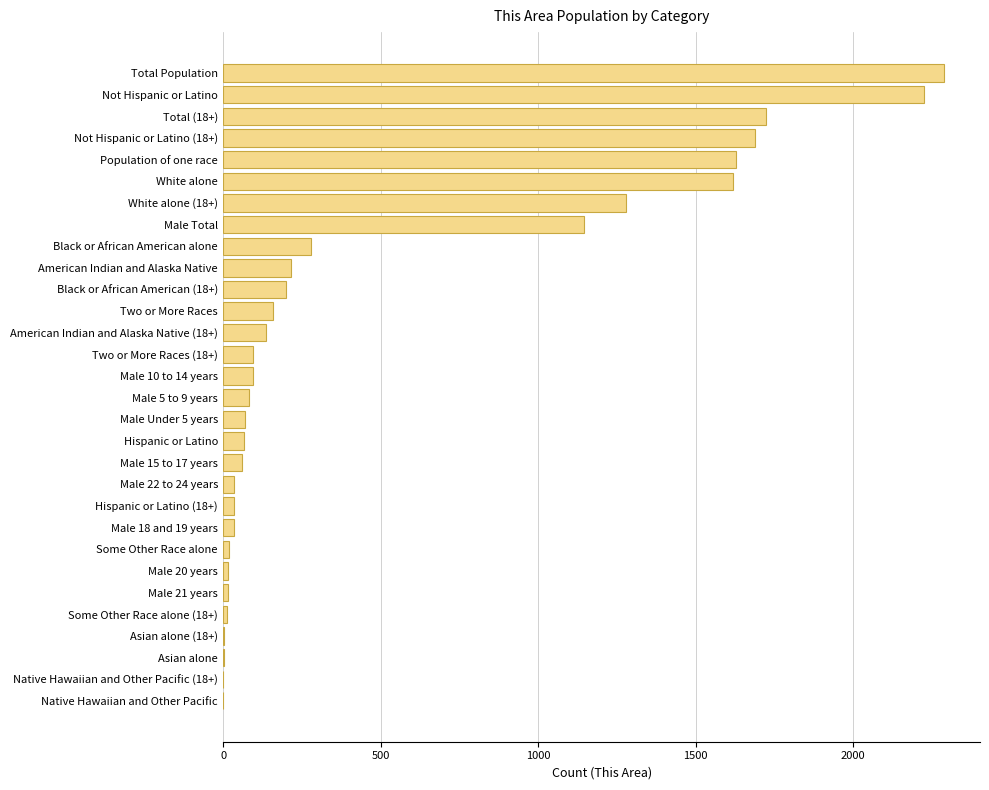

What is the sum of all values?

15197